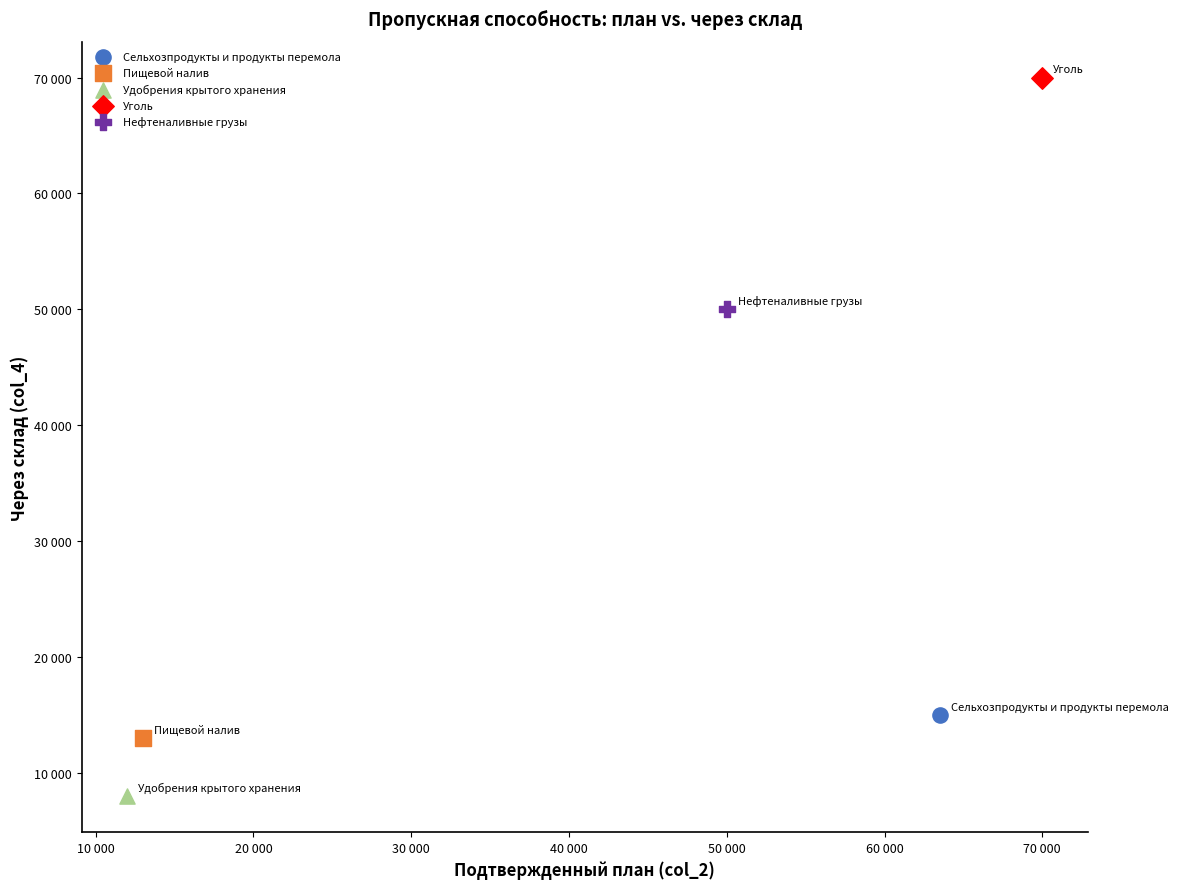

What are all the series names shown in the legend?

Сельхозпродукты и продукты перемола, Пищевой налив, Удобрения крытого хранения, Уголь, Нефтеналивные грузы